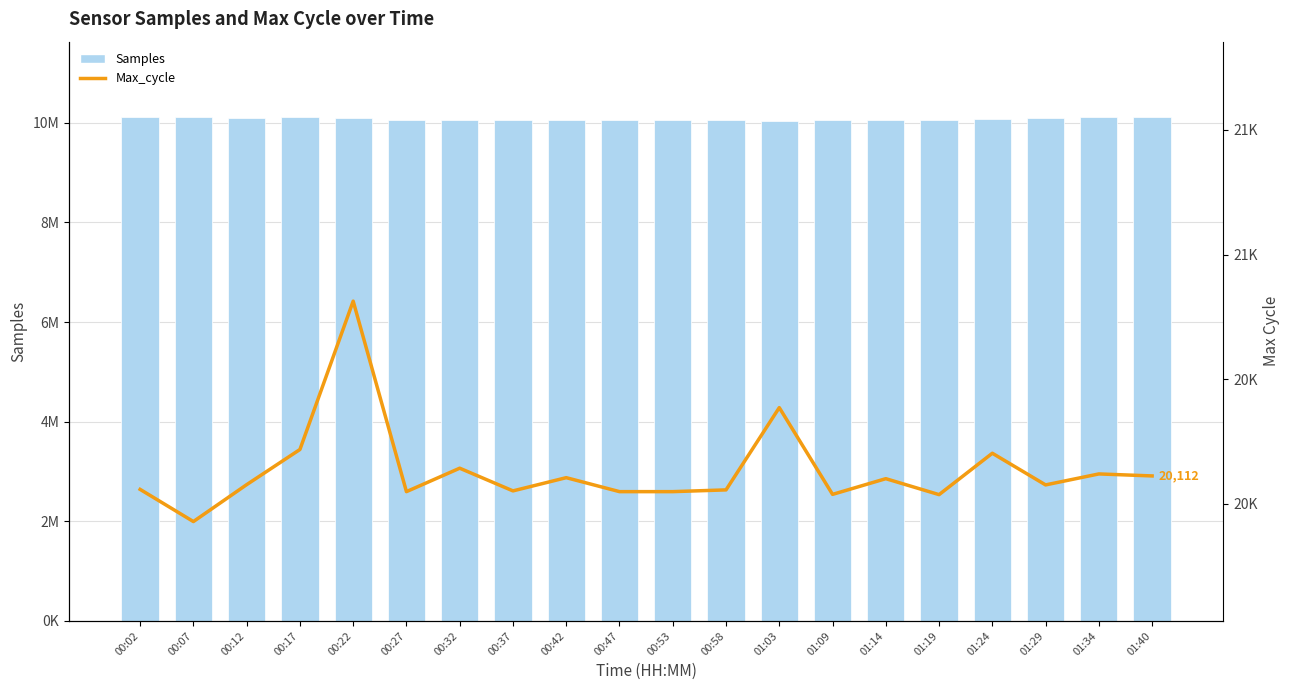

True or false: Samples has a value of 18037924 at 01:34.

False